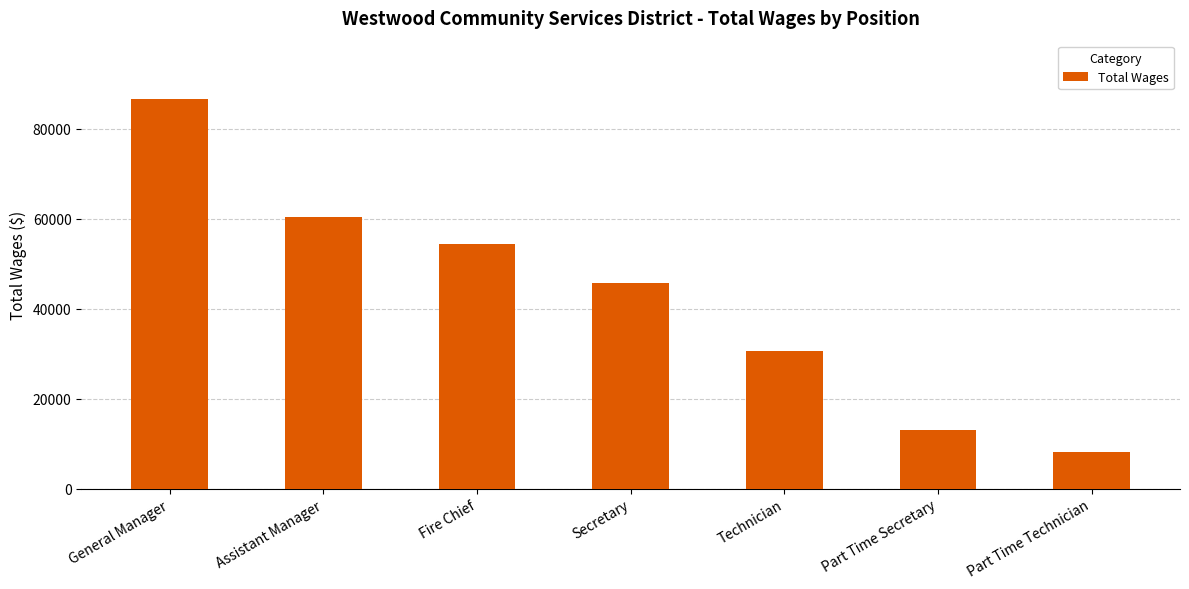

How many series are shown in this chart?

1